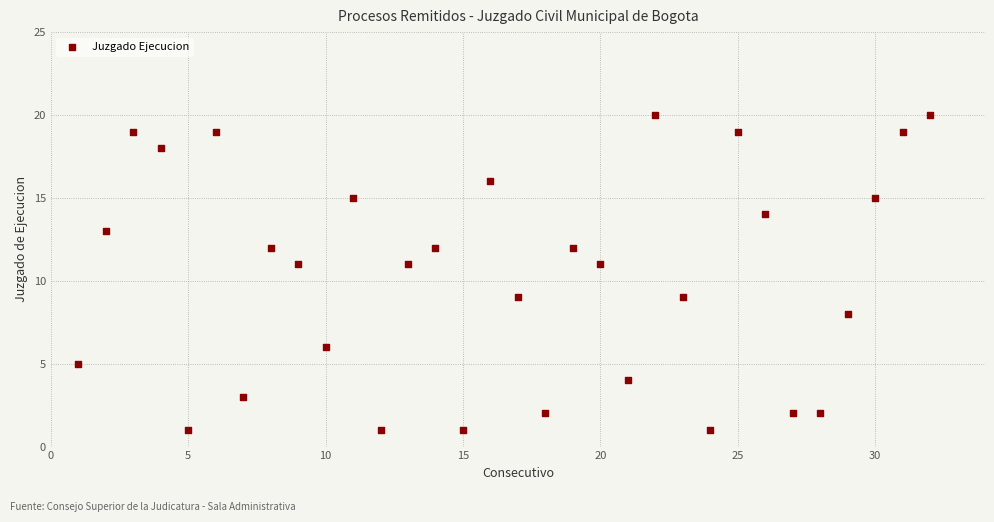

What is the range of X values (max minus min)?

31